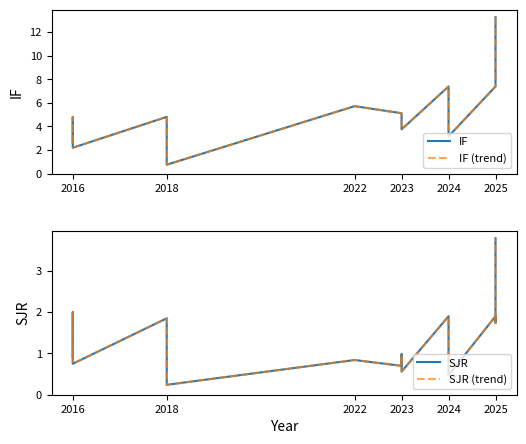

Reading left to right, extract all data points from this chart.

IF: 2.6	4.8	2.2	4.8	0.8	5.7	5.1	4.4	3.8	7.4	3.2	7.4	8.3	13.3
IF (trend): 2.6	4.8	2.2	4.8	0.8	5.7	5.1	4.4	3.8	7.4	3.2	7.4	8.3	13.3
SJR: 0.9	2.0	0.8	1.9	0.2	0.8	0.7	1.0	0.6	1.9	0.5	1.9	1.7	3.8
SJR (trend): 0.9	2.0	0.8	1.9	0.2	0.8	0.7	1.0	0.6	1.9	0.5	1.9	1.7	3.8